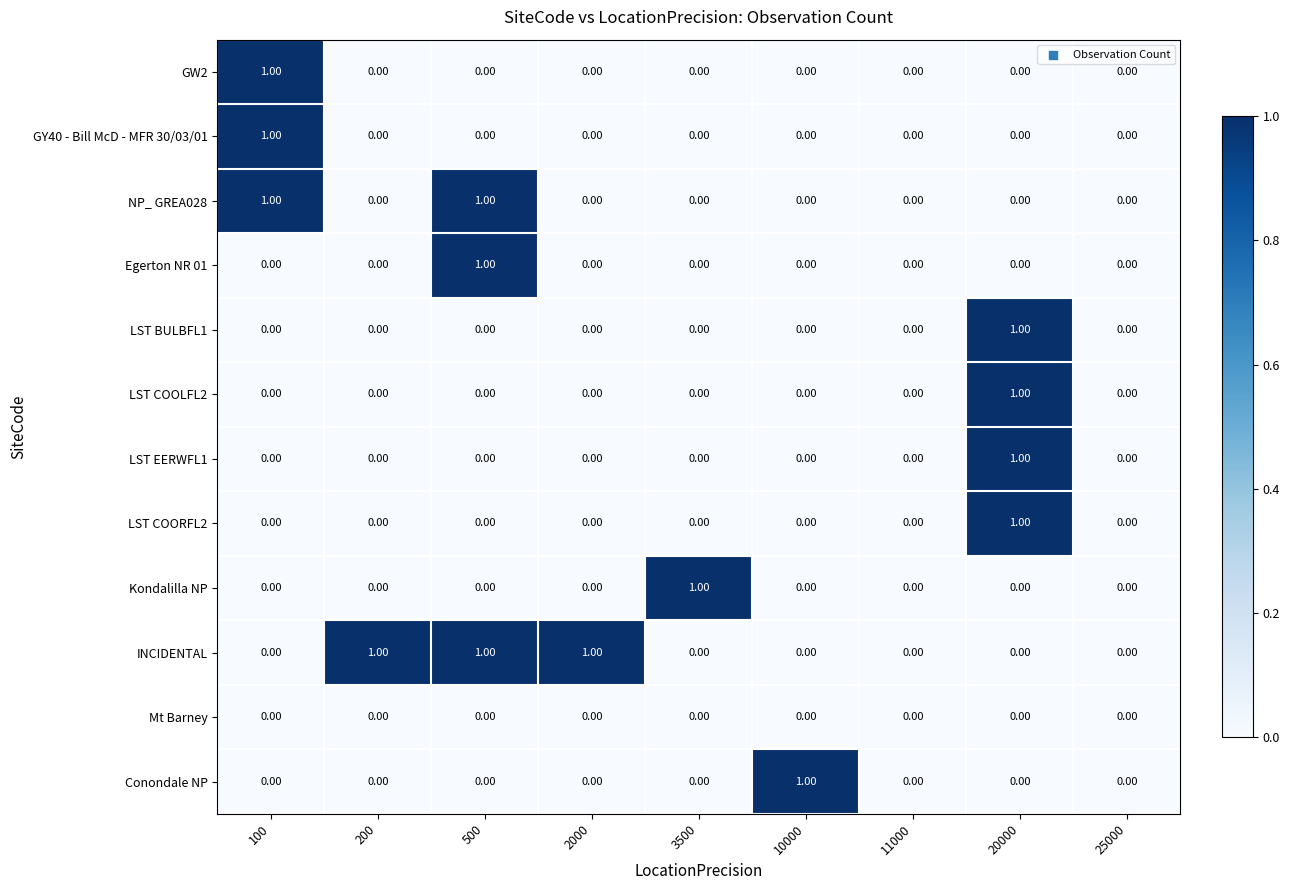

At which category is the sum across all series the highest?

20000